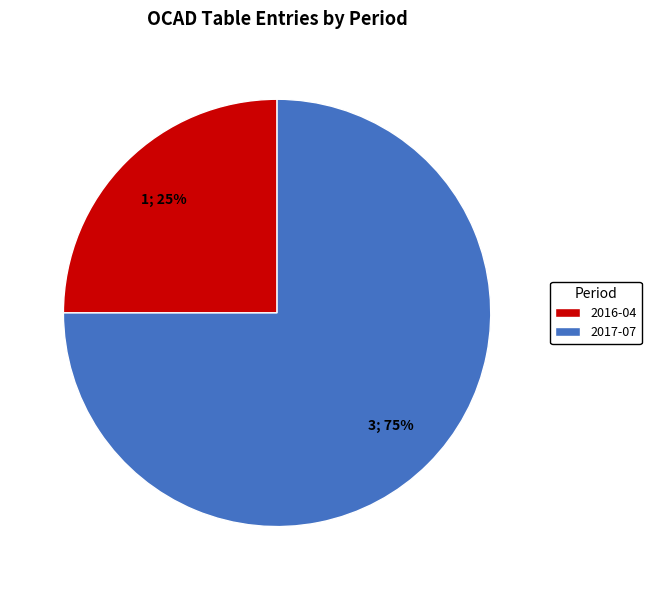

Combined, do 2017-07 and 2016-04 account for over 50%?

Yes